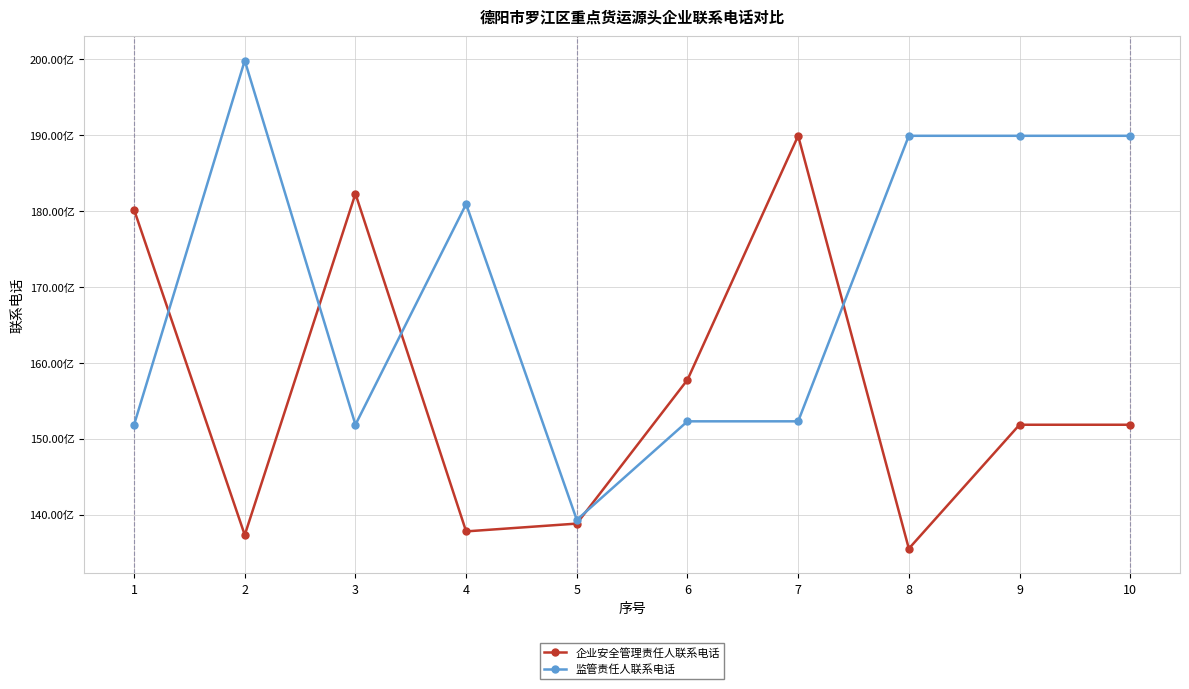

Reading right to left, transcribe all the data shown in this chart.

企业安全管理责任人联系电话: 15183416687	15183416687	13551103761	18990230058	15775591750	13881066299	13778264666	18227051991	13730816828	18016155567
监管责任人联系电话: 18990230999	18990230999	18990230999	15228486585	15228486585	13930218001	18090052310	15183838985	19981682256	15183886822